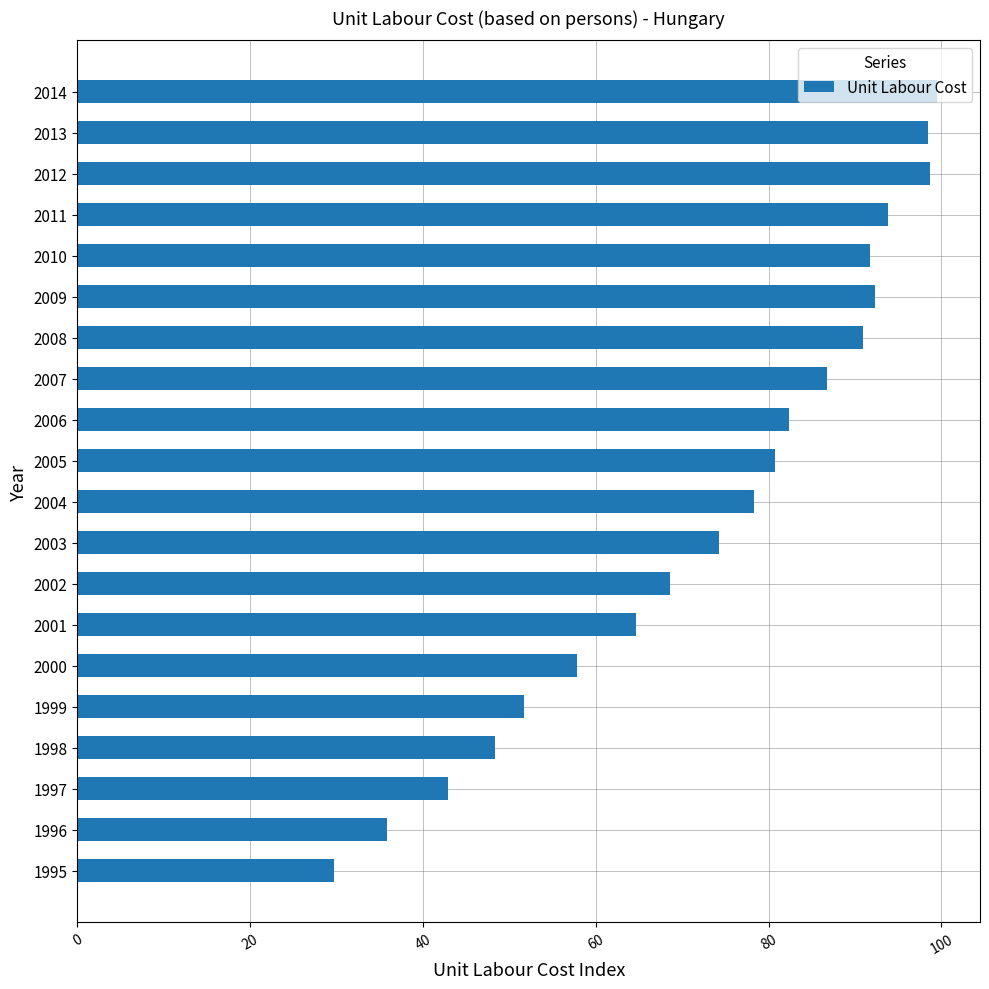

What is the greatest value displayed?

99.5